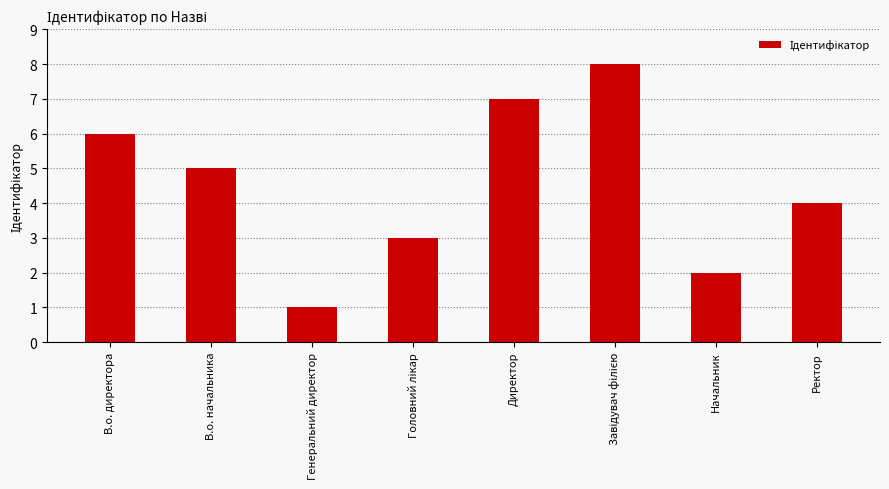

The chart shows a value of 7 at Директор. True or false?

True